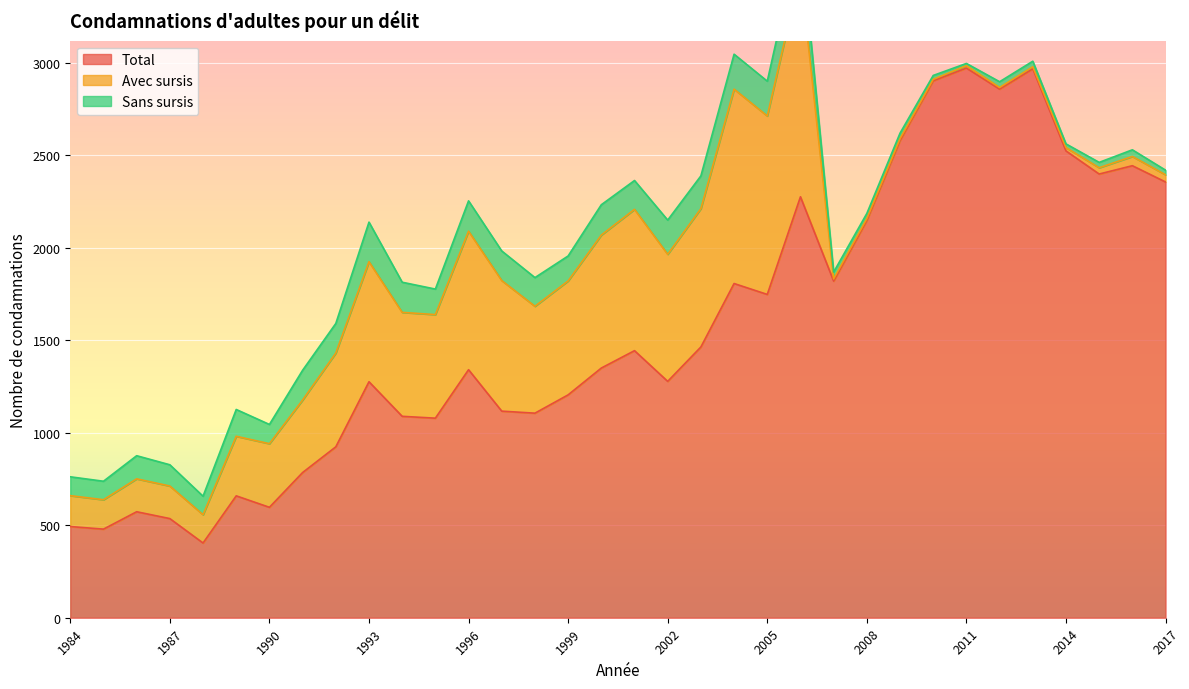

What is the average value of the Sans sursis series?

112